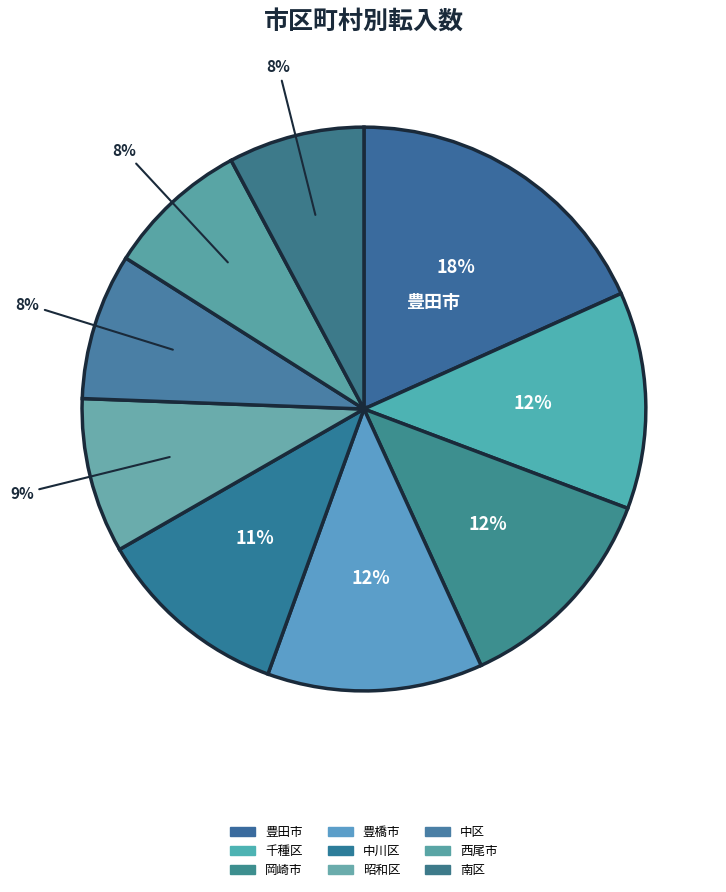

Do 豊橋市 and 豊田市 together represent more than half of the pie?

No